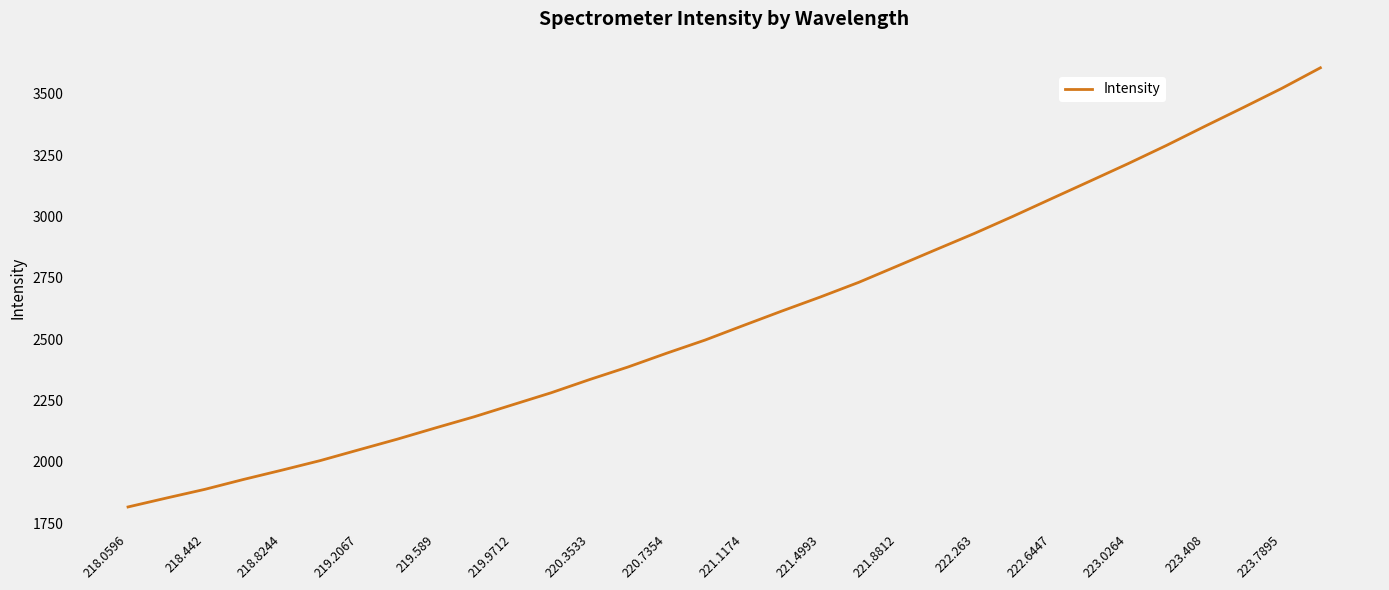

Is this an area chart (filled region under the line)?

No